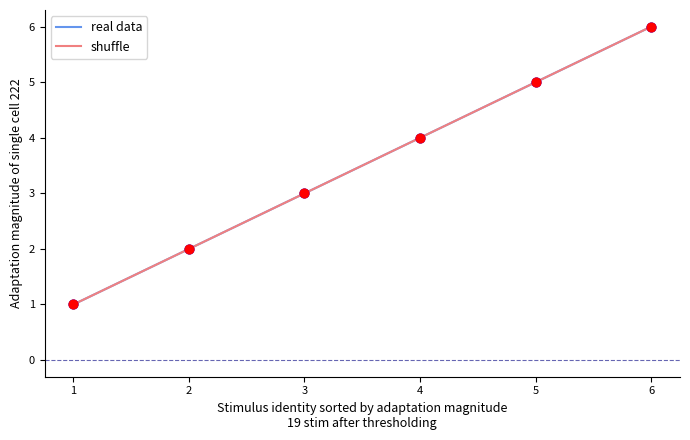

What is the total value across all series at 3?

6